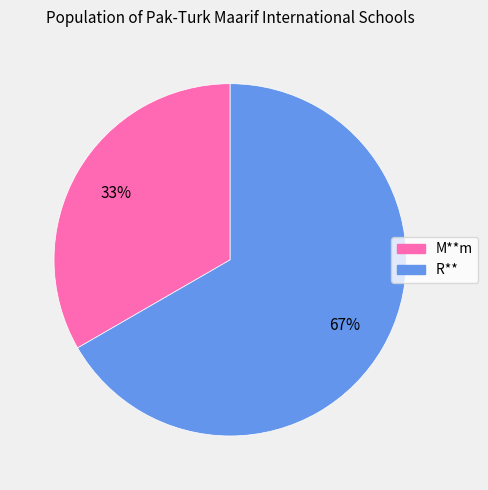

What is the ratio of the value at R** to the value at M**m?

2.0